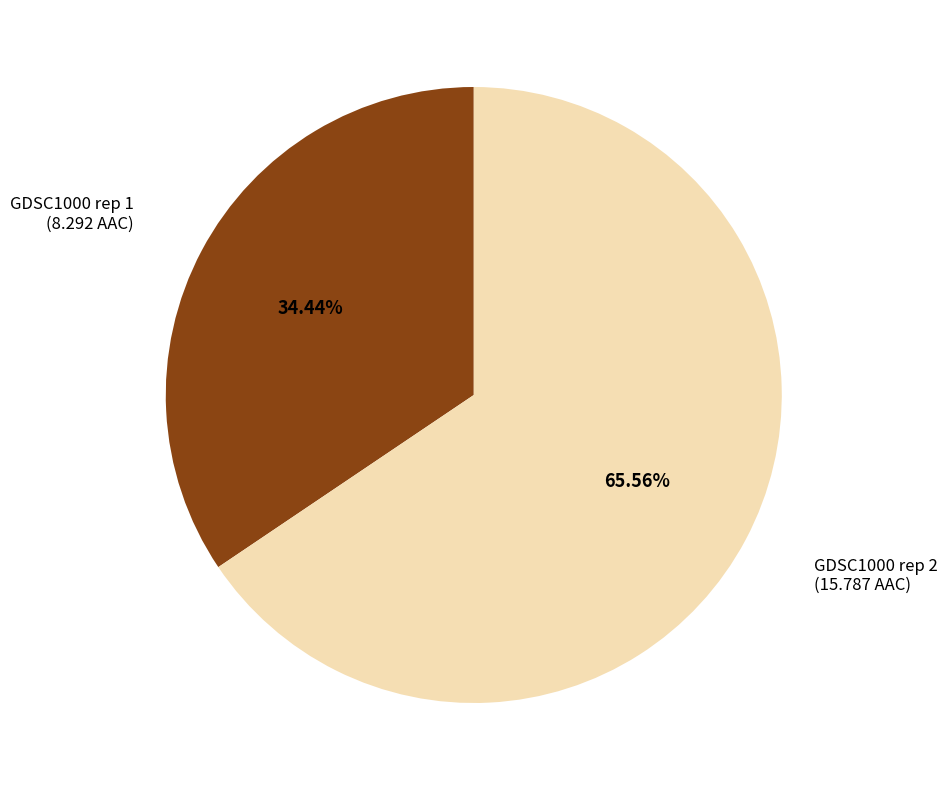

To the nearest percent, what is the combined percentage of GDSC1000 rep 2 and GDSC1000 rep 1?

100%